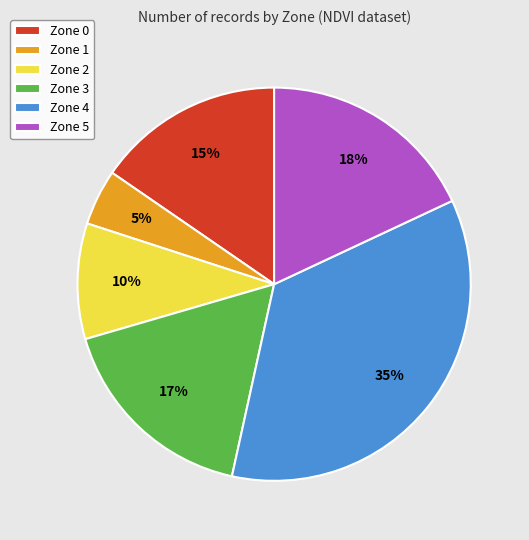

Rank the categories by value from highest to lowest.

Zone 4, Zone 5, Zone 3, Zone 0, Zone 2, Zone 1